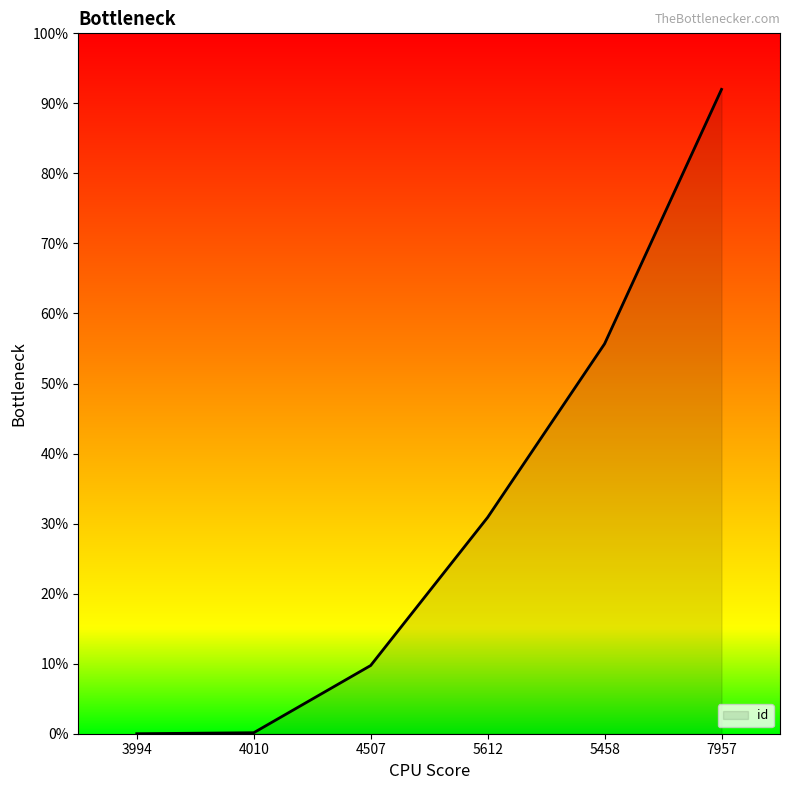

How many series are shown in this chart?

1